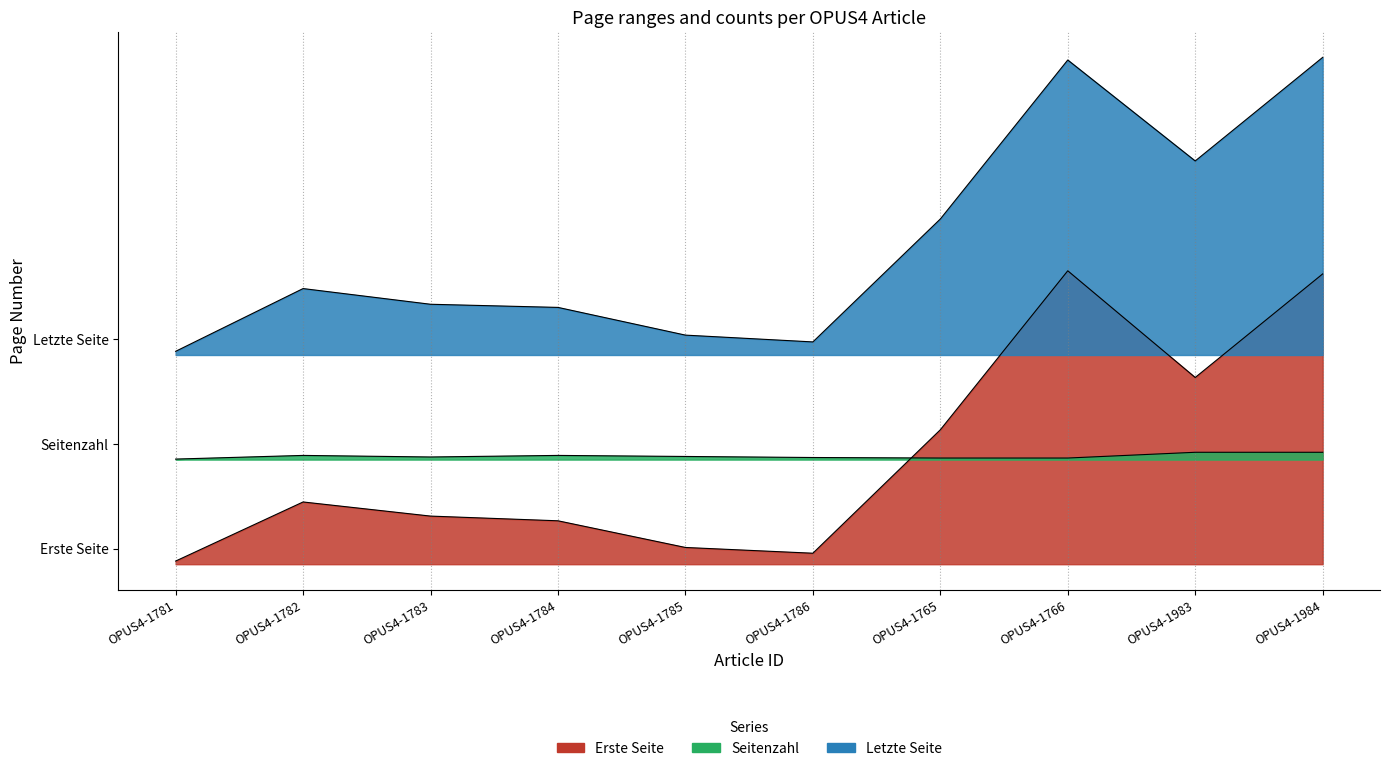

Read the Erste Seite value at OPUS4-1984.

555